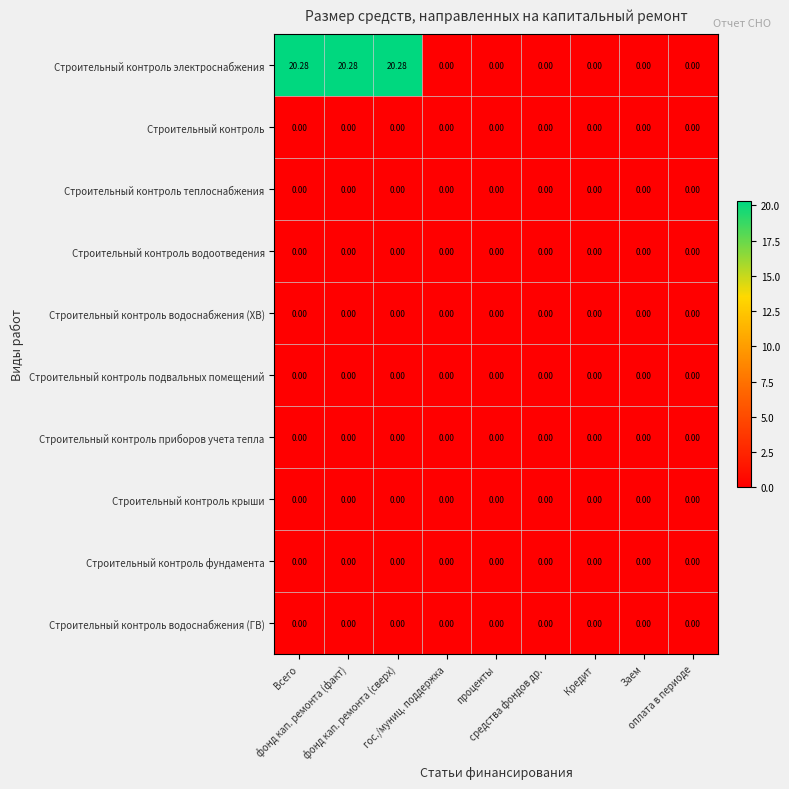

Which series has the largest total across all categories?

Строительный контроль электроснабжения